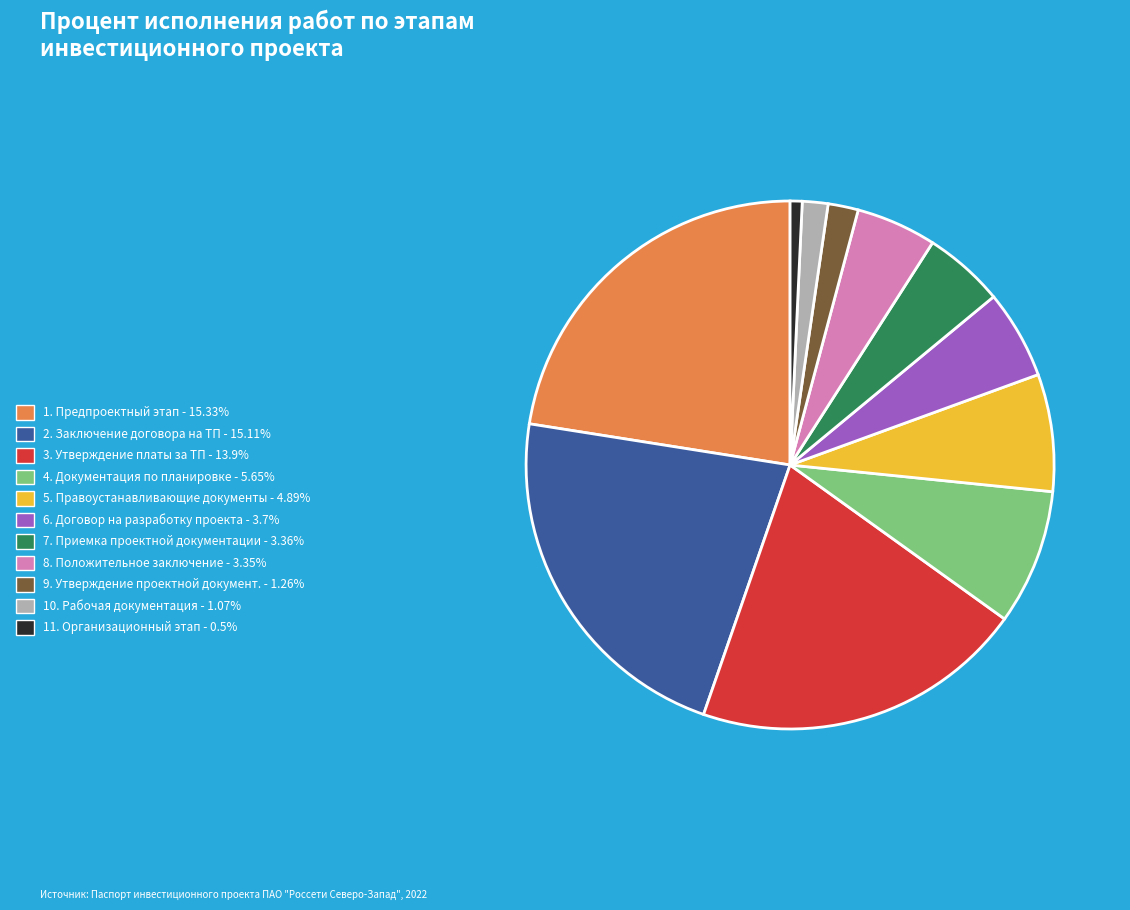

What is the ratio of the value at 8. Положительное заключение - 3.35% to the value at 4. Документация по планировке - 5.65%?

0.6